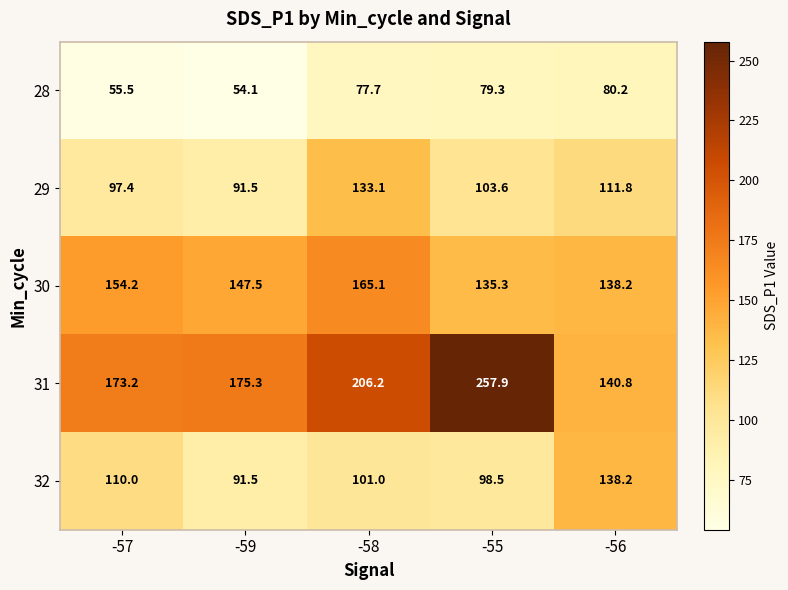

At which category does the chart reach its peak across all series?

-55